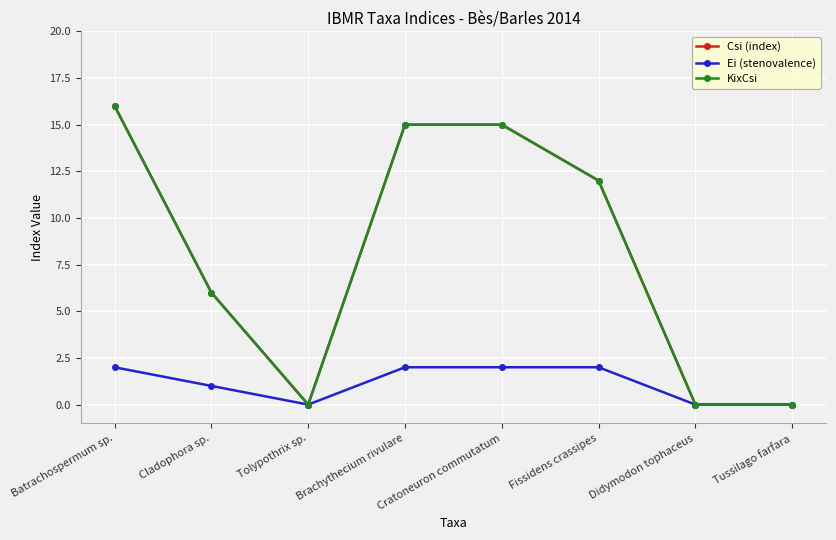

What is the label of the 3rd point from the left?

Tolypothrix sp.